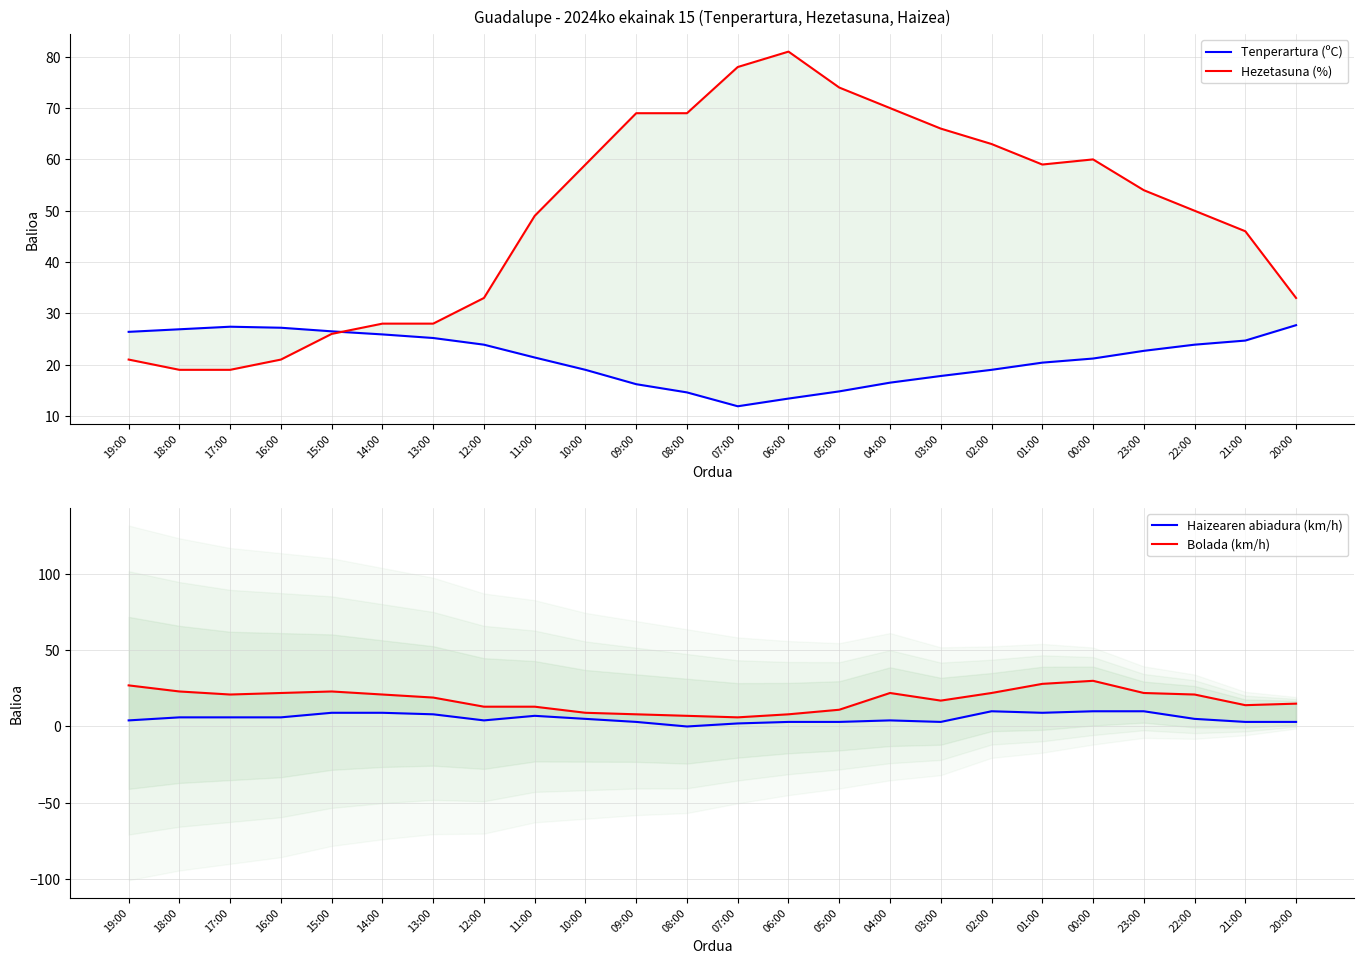

Is this an area chart (filled region under the line)?

No